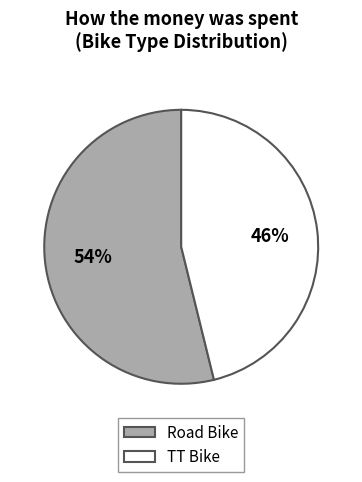

To the nearest percent, what percentage of the pie is Road Bike?

54%